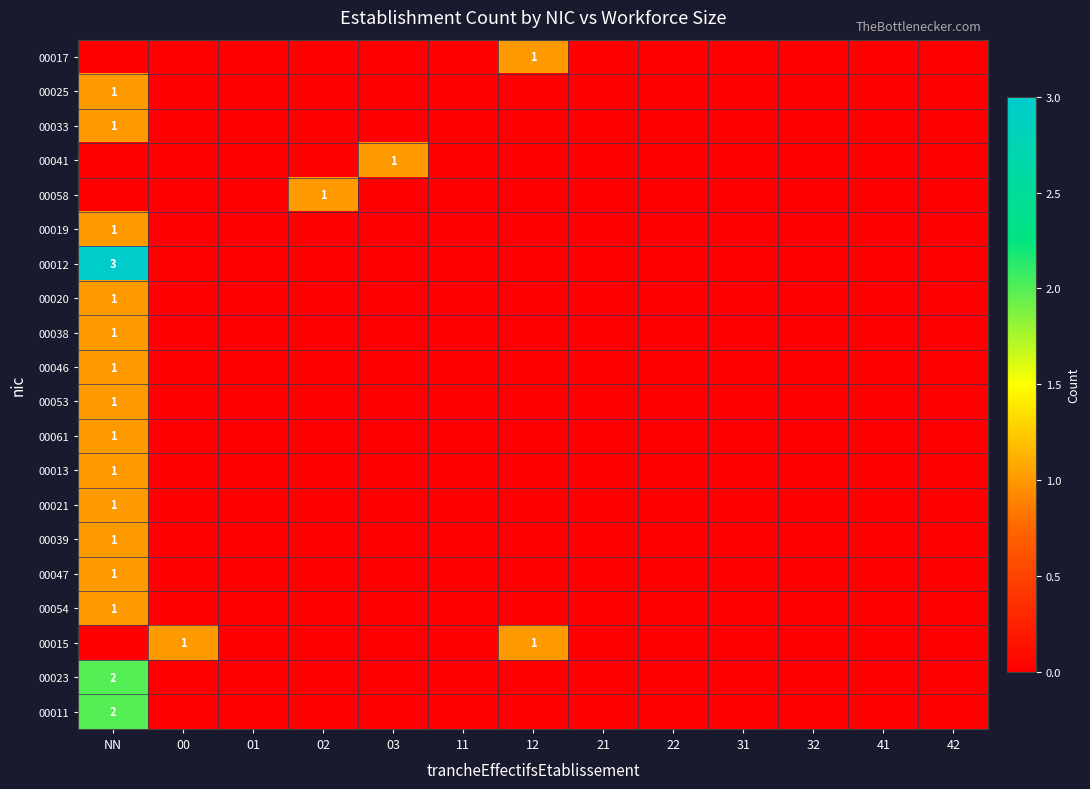

True or false: 00041 has a value of 2 at 03.

False